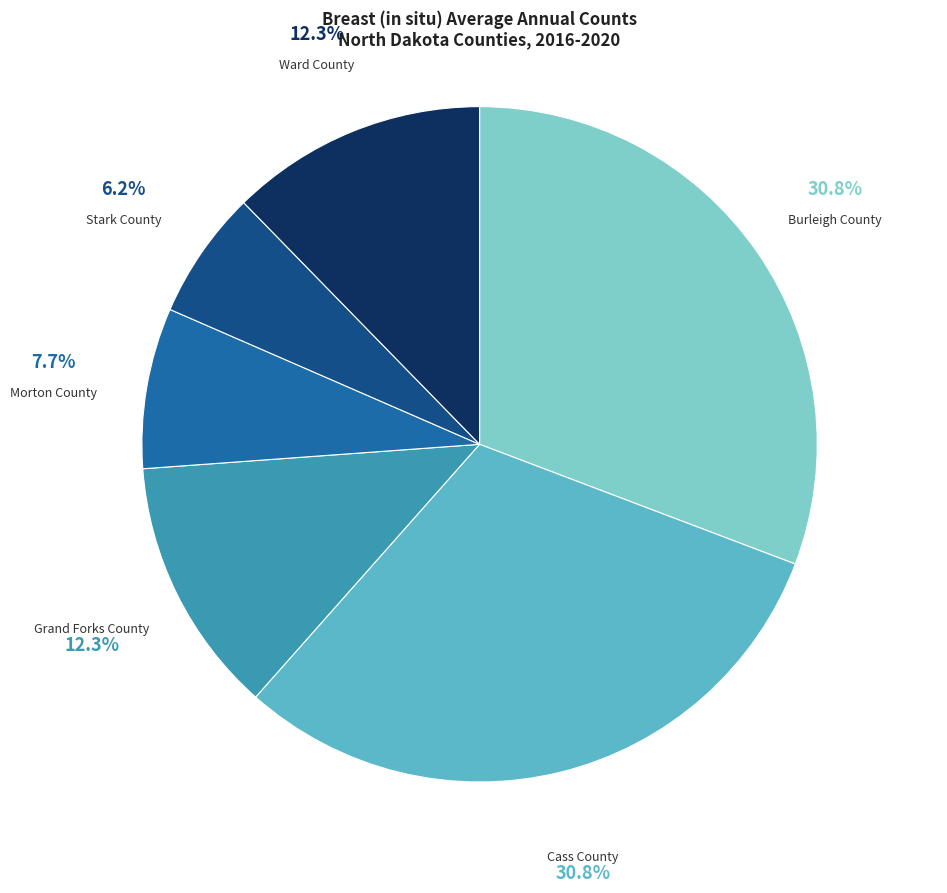

What is the smallest slice in the pie chart?

Stark County